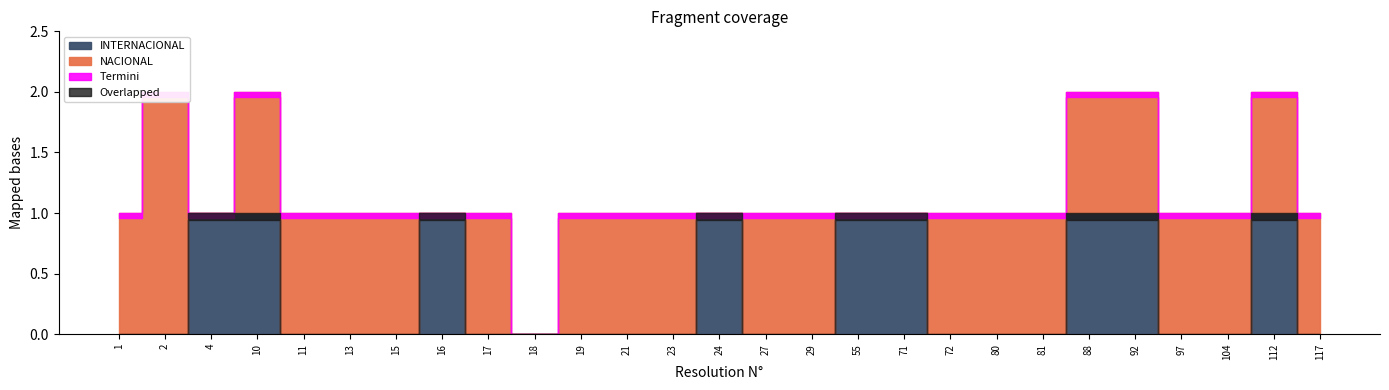

Which series has the largest range (max minus min)?

NACIONAL